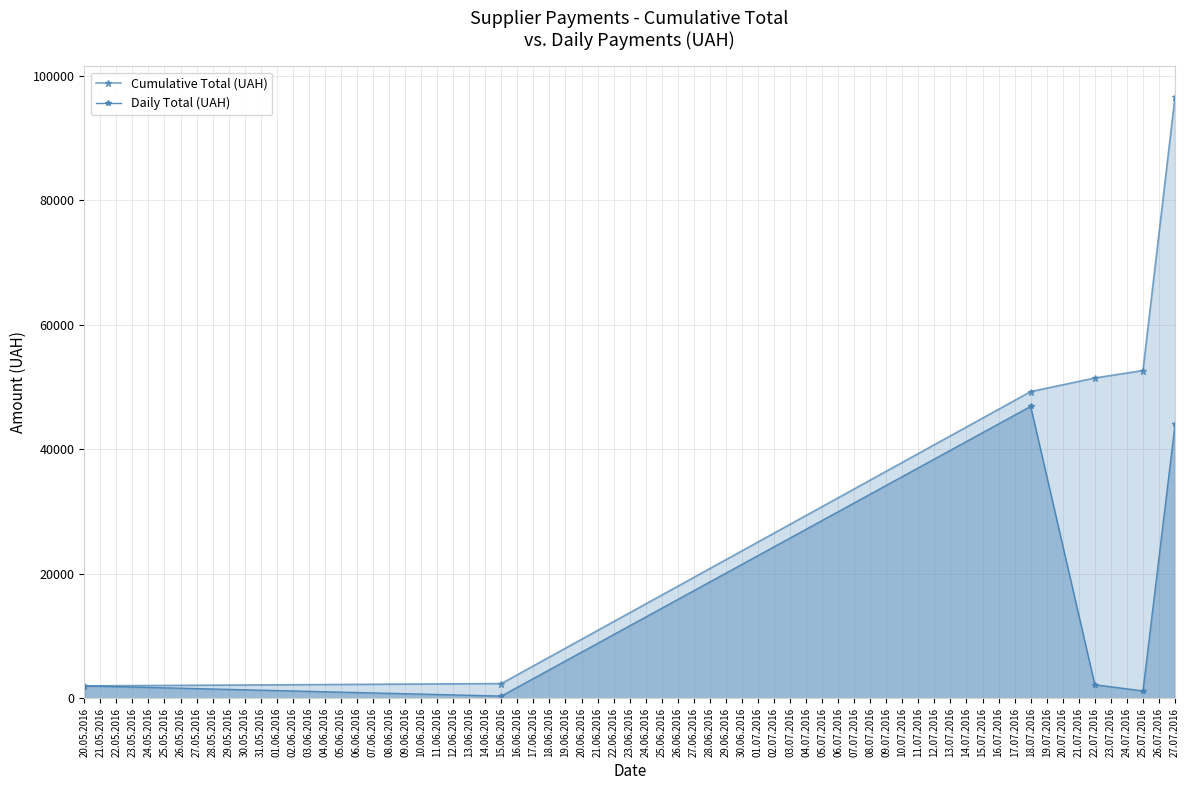

True or false: Cumulative Total (UAH) and Daily Total (UAH) cross at least once.

False